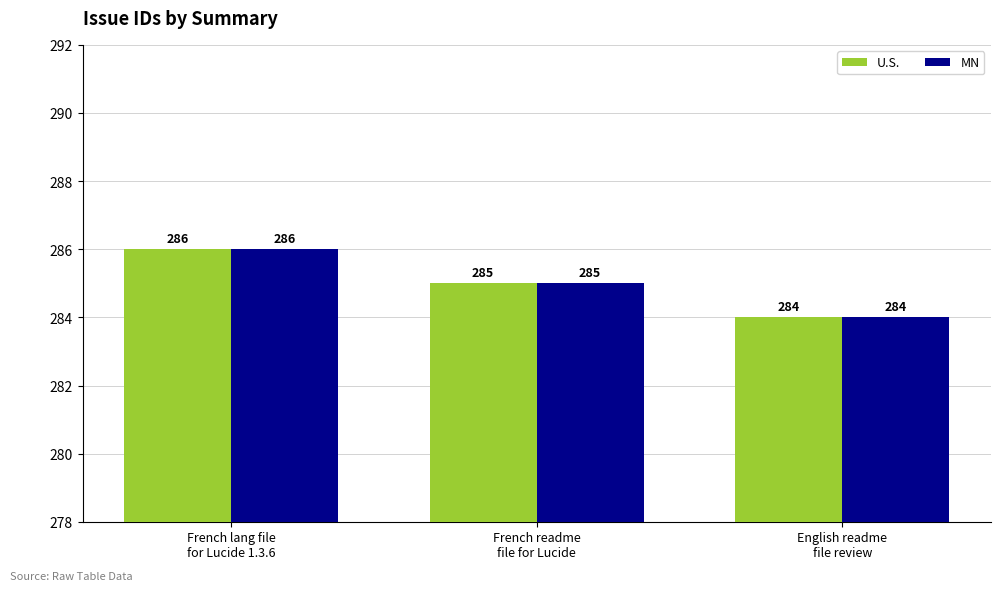

Reading left to right, extract all data points from this chart.

U.S.: 286	285	284
MN: 286	285	284